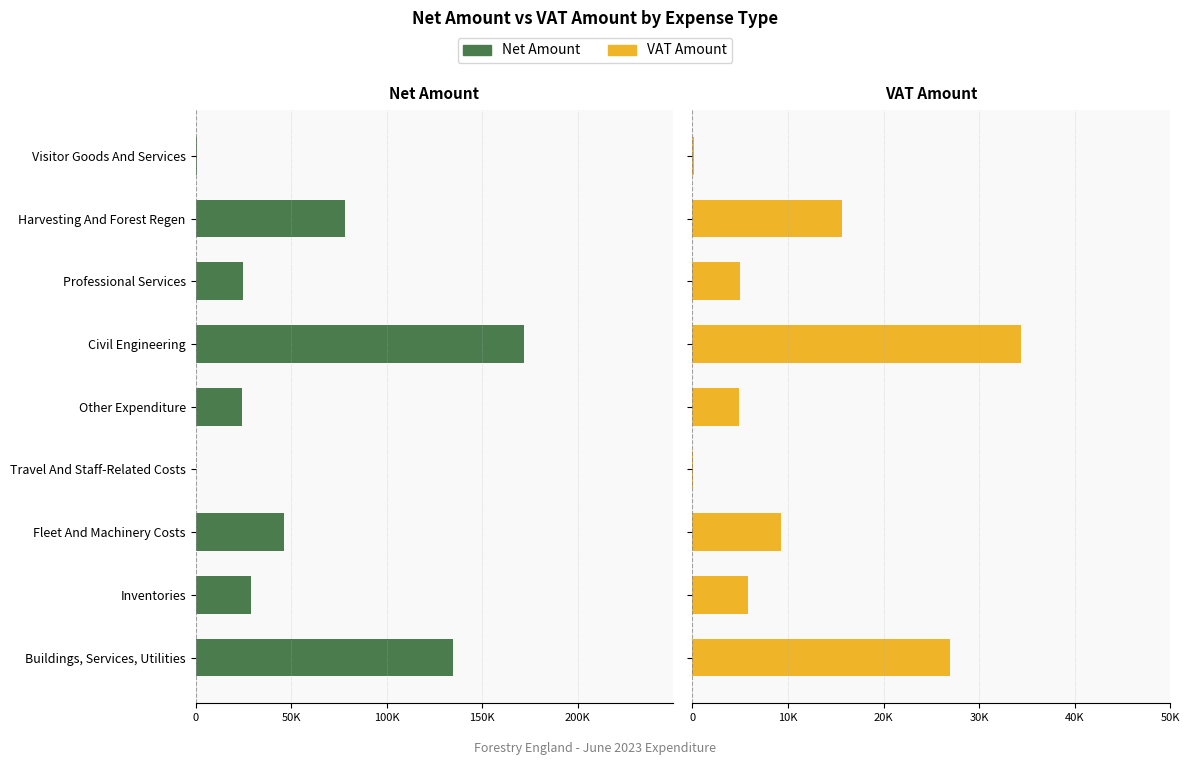

What is the lowest value of the VAT Amount series?

32.8